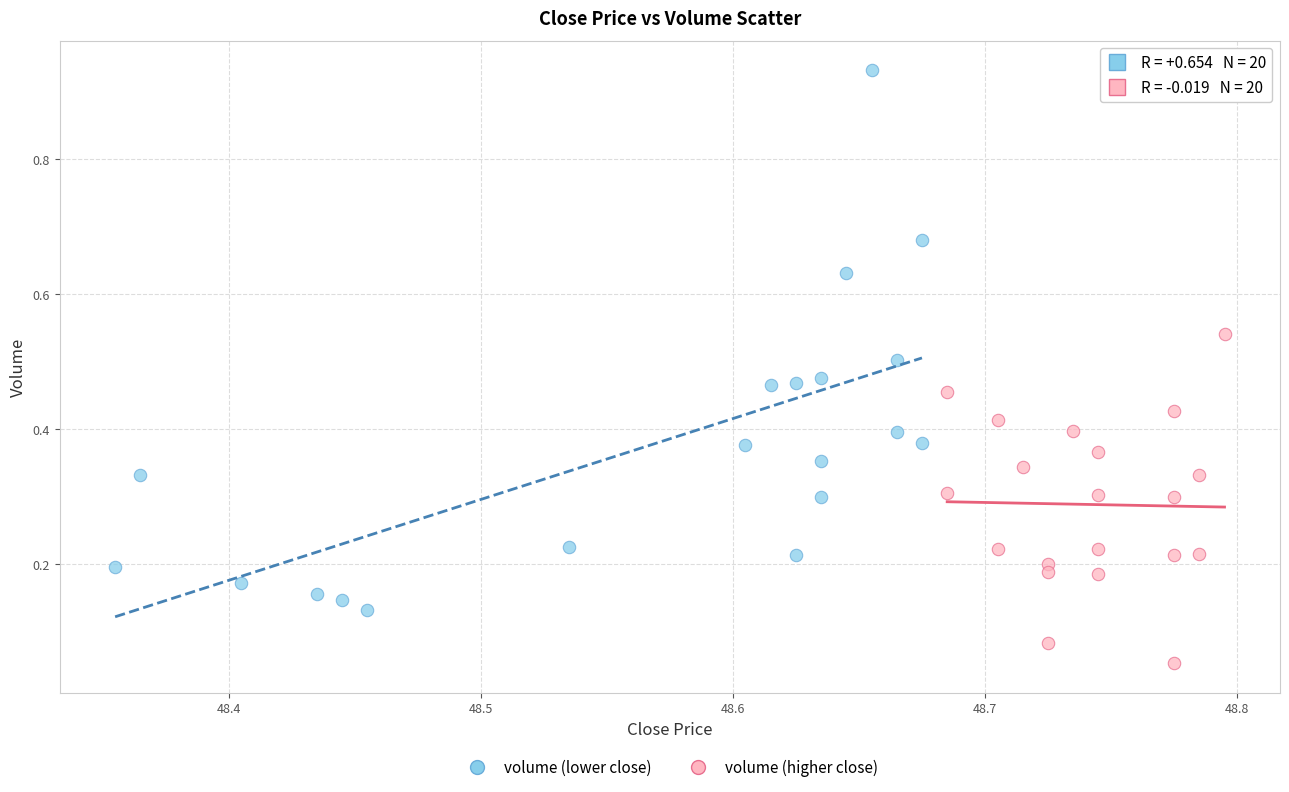

Which series reaches the maximum Y coordinate?

volume (lower close)